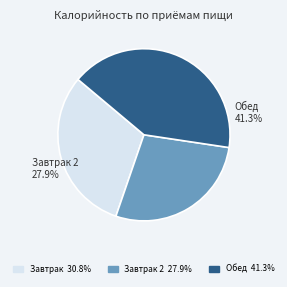

How many slices are in this pie chart?

3